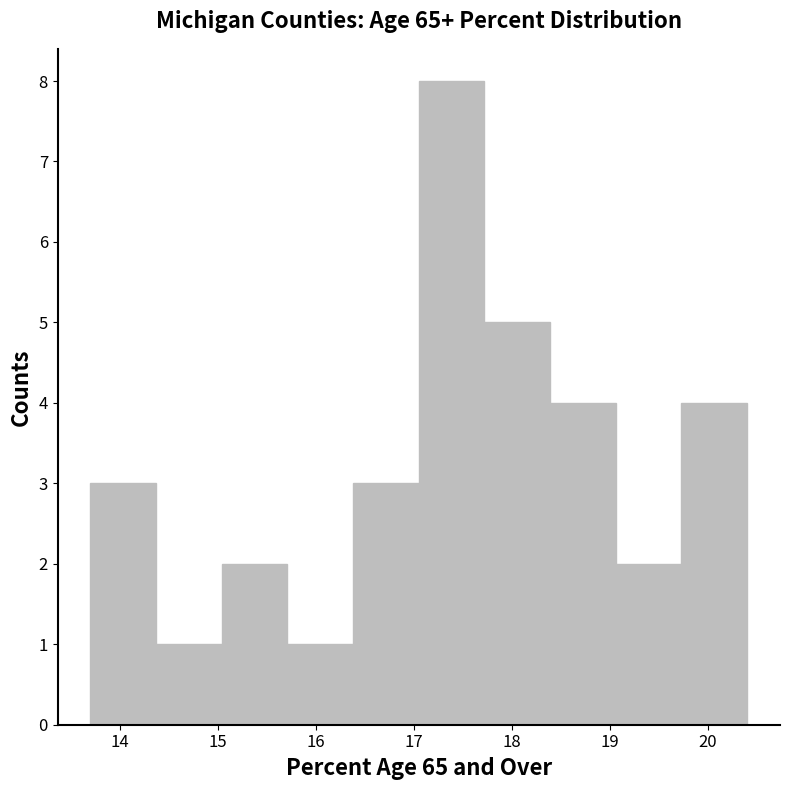

Reading left to right, list every bar in this chart as the range it spans on the x-axis followed by its height. Neither the bar edges nor the heights are printed on the chart, so give them approximately, as read against the axes.

13.70 to 14.37: 3
14.37 to 15.04: 1
15.04 to 15.71: 2
15.71 to 16.38: 1
16.38 to 17.05: 3
17.05 to 17.72: 8
17.72 to 18.39: 5
18.39 to 19.06: 4
19.06 to 19.73: 2
19.73 to 20.40: 4